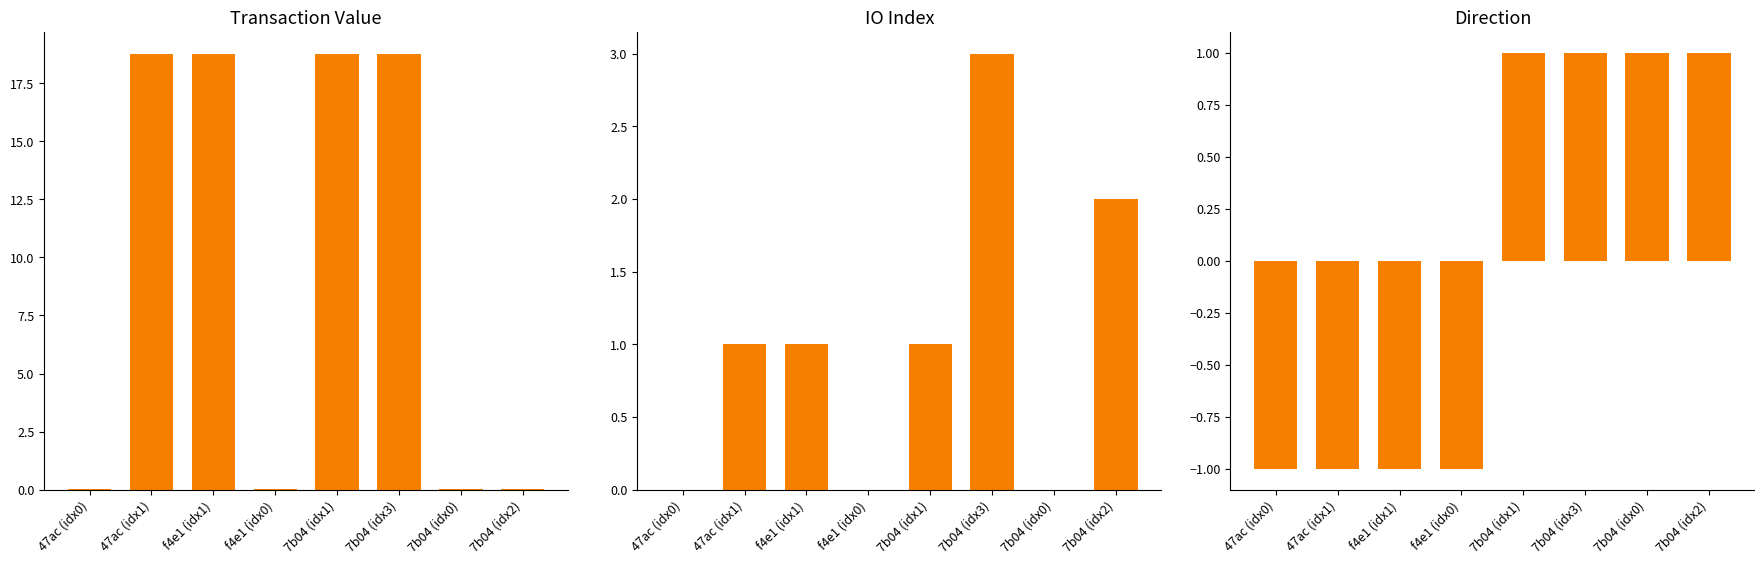

At which category does the chart reach its minimum across all series?

47ac (idx0)